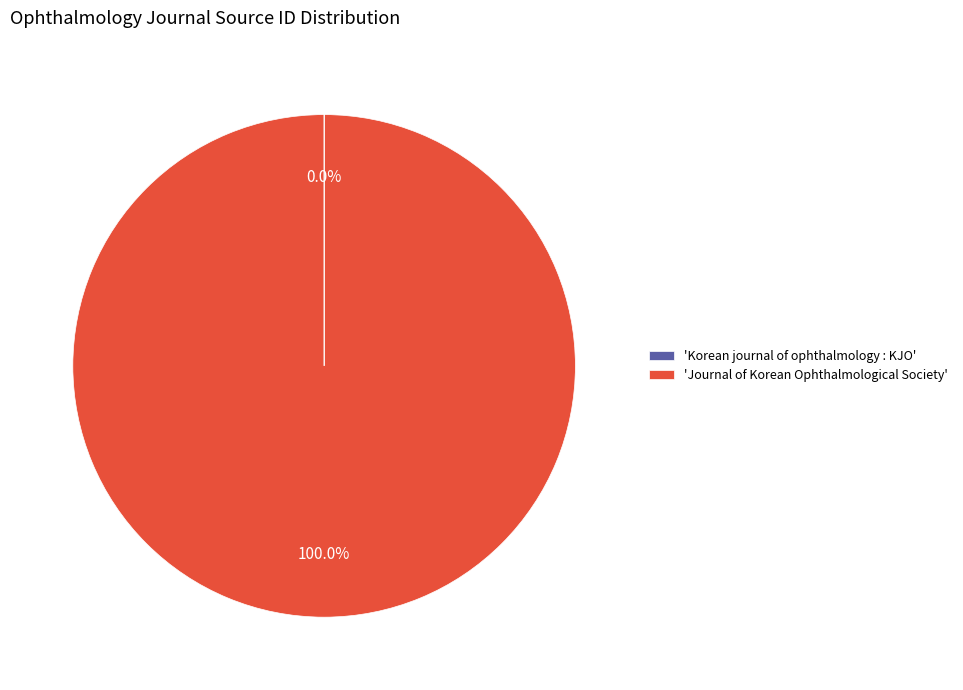

Which slice represents more than half of the pie?

'Journal of Korean Ophthalmological Society'